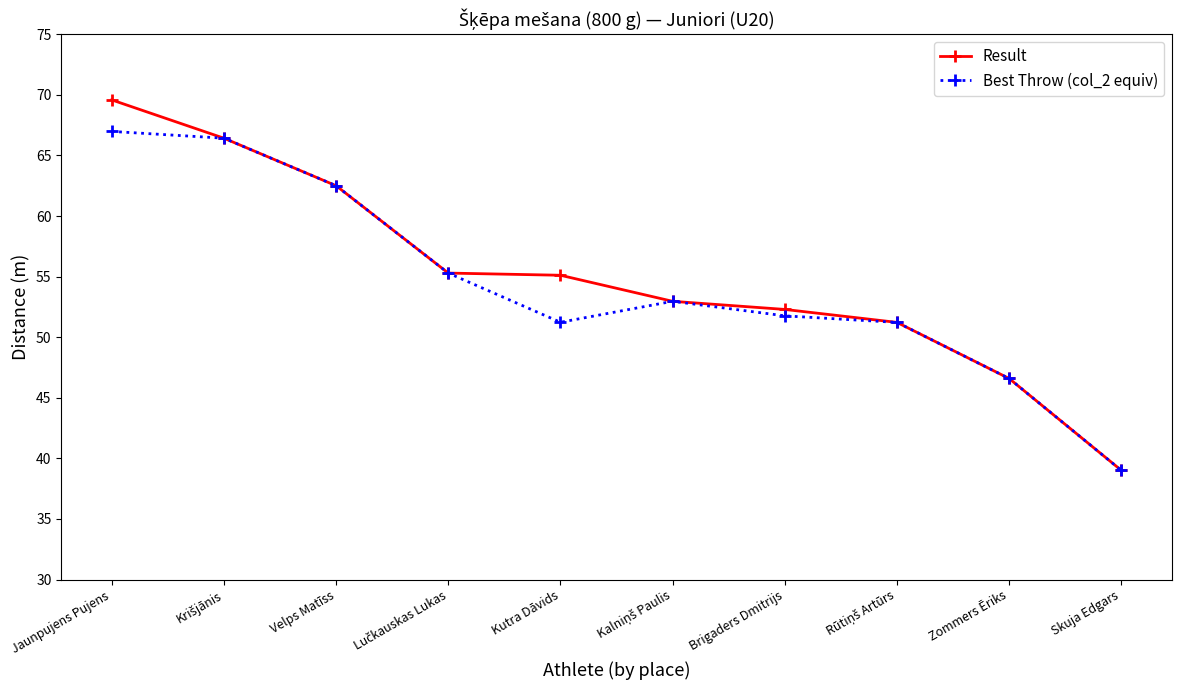

What position from the left is Jaunpujens Pujens?

1